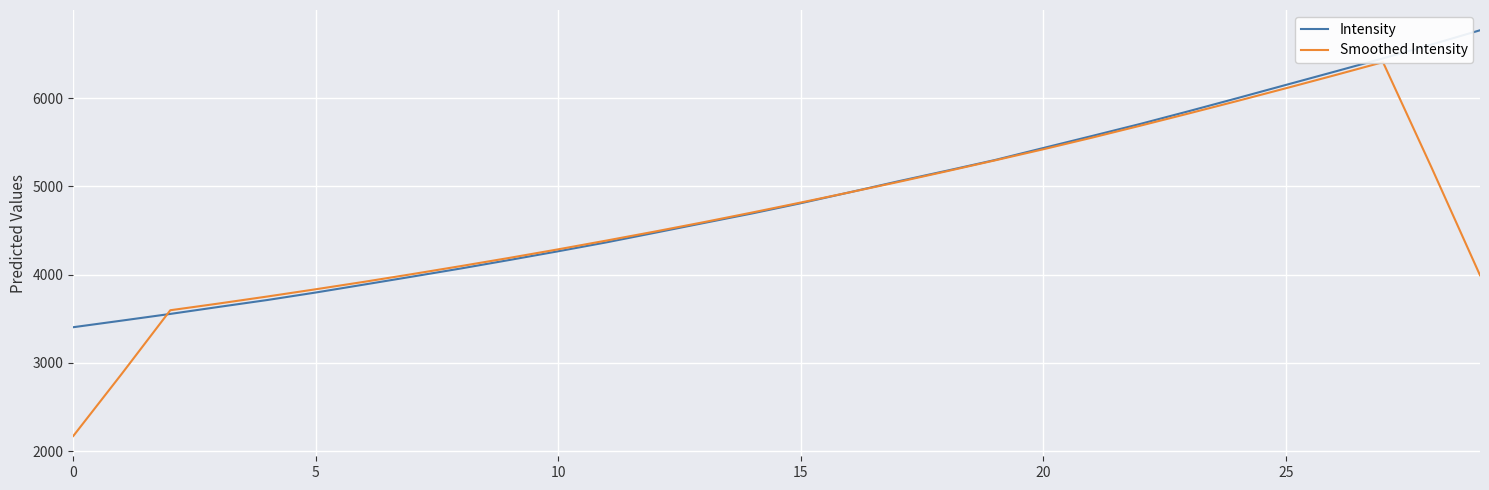

What is the minimum value for Intensity?

3403.5